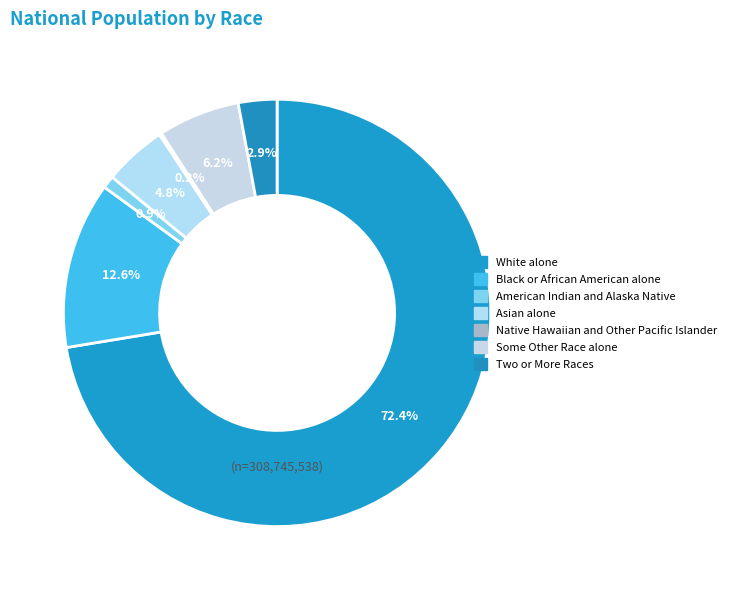

How many segments does this pie chart have?

7